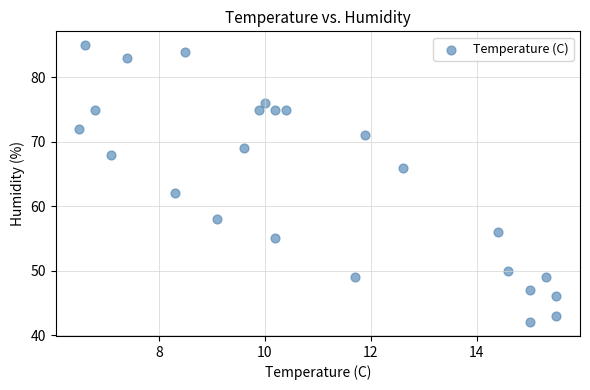

What is the range of Y values (max minus min)?

43